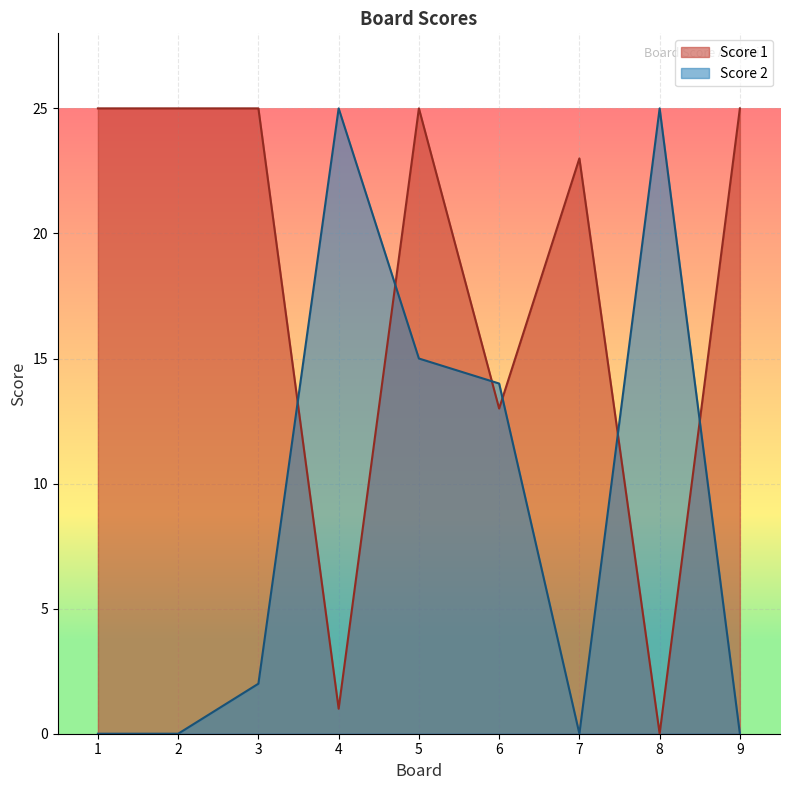

At which category is the sum across all series the highest?

5